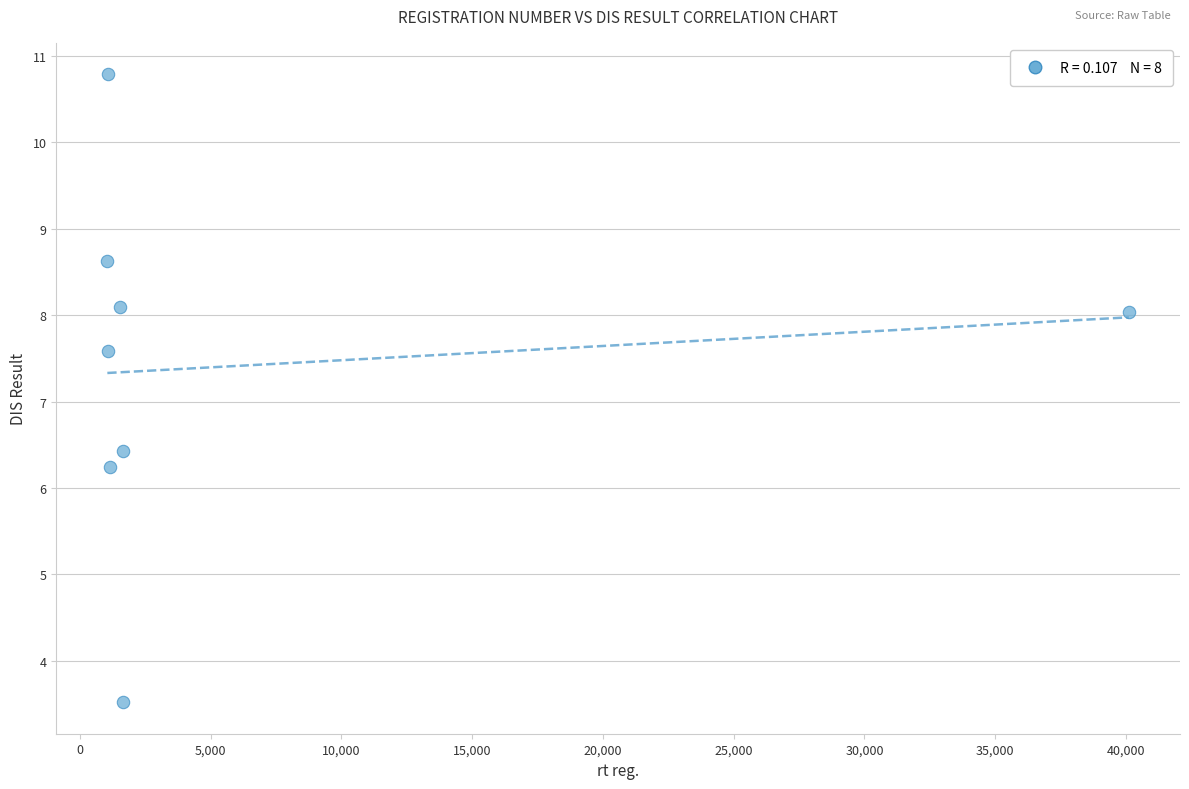

What is the range of Y values (max minus min)?

7.3